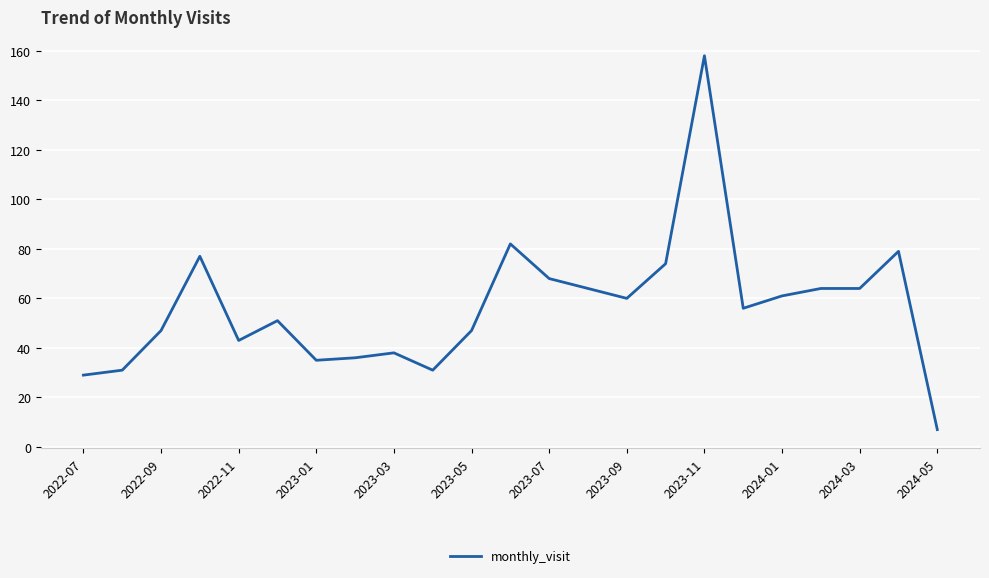

What is the maximum value shown in the chart?

158